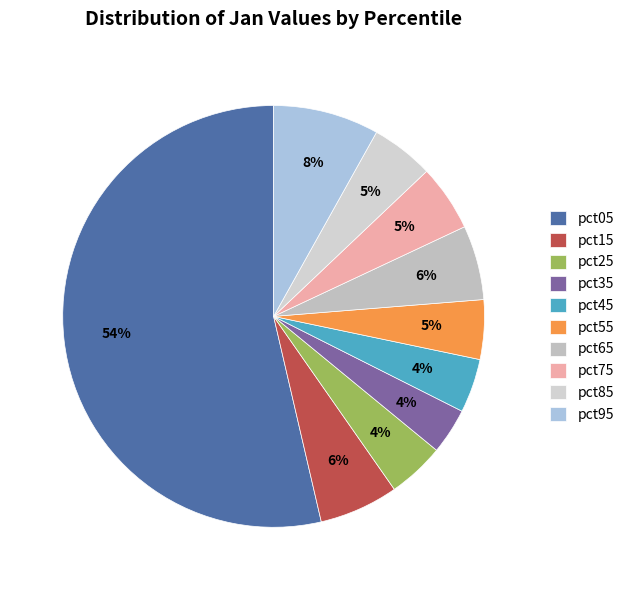

The pct95 slice represents 8% of the pie. True or false?

True